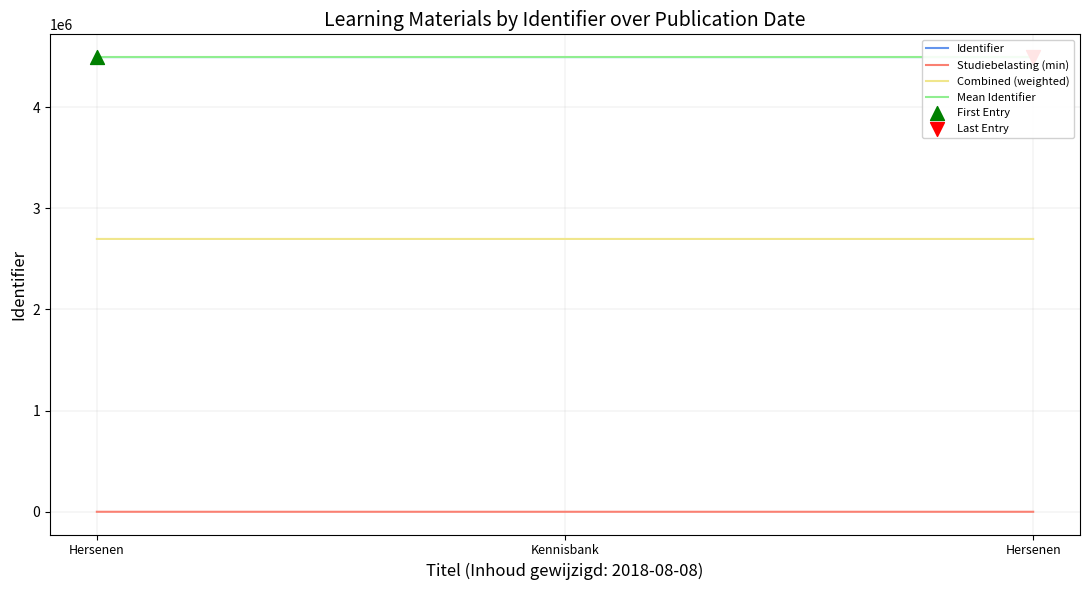

At how many categories does at least one series exceed 2881970?

3